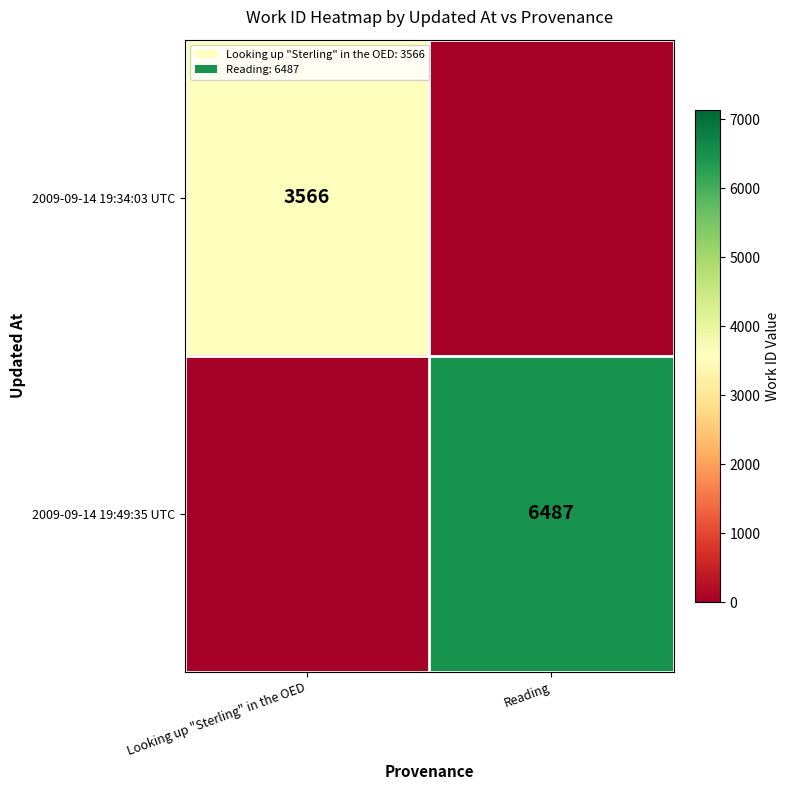

The 2009-09-14 19:34:03 UTC series shows 1828 at Looking up "Sterling" in the OED. True or false?

False